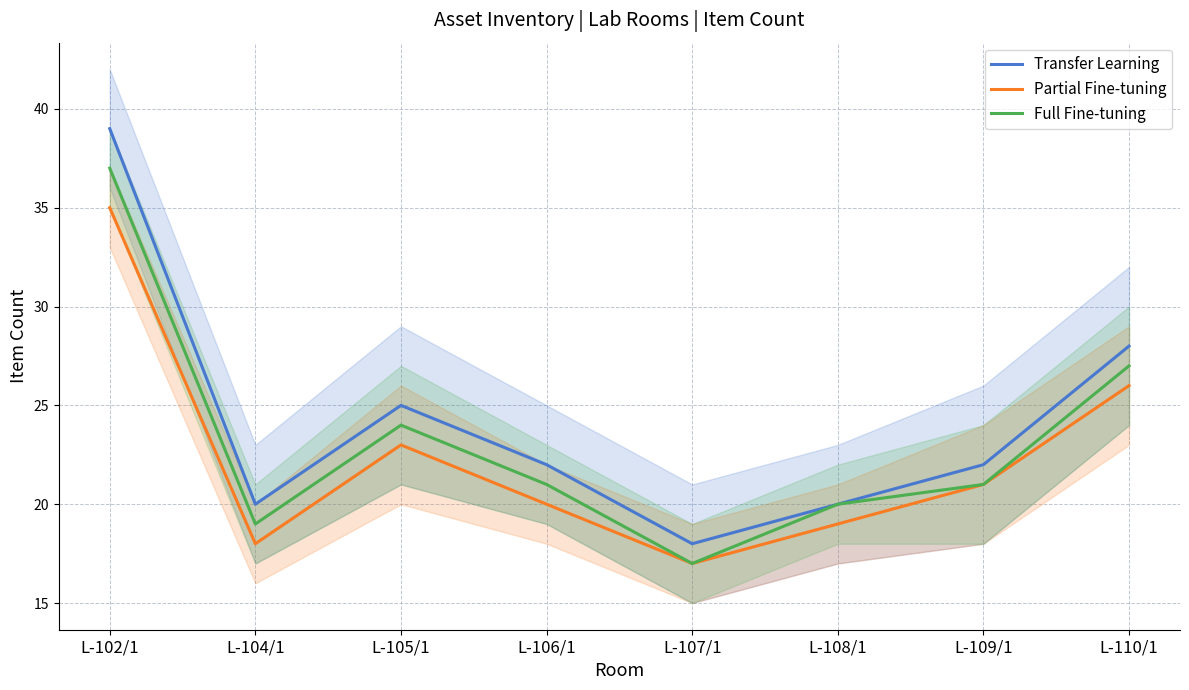

At which category does Transfer Learning reach its first local peak?

L-105/1